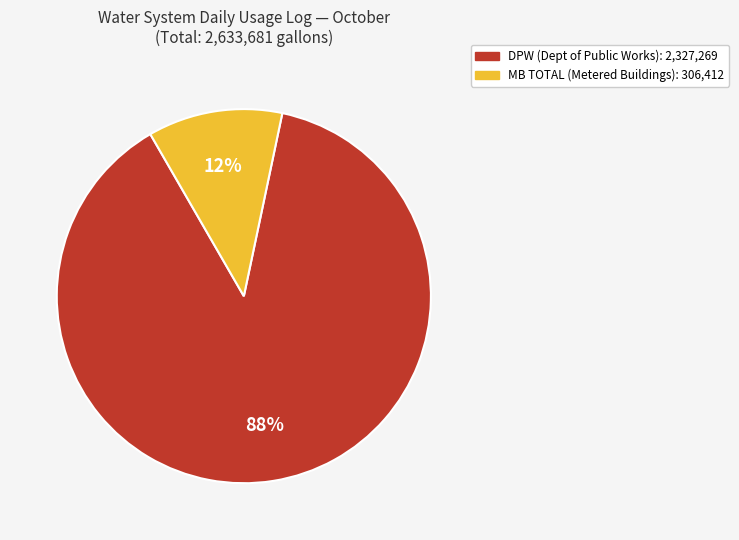

To the nearest percent, what percentage of the pie is MB TOTAL?

12%